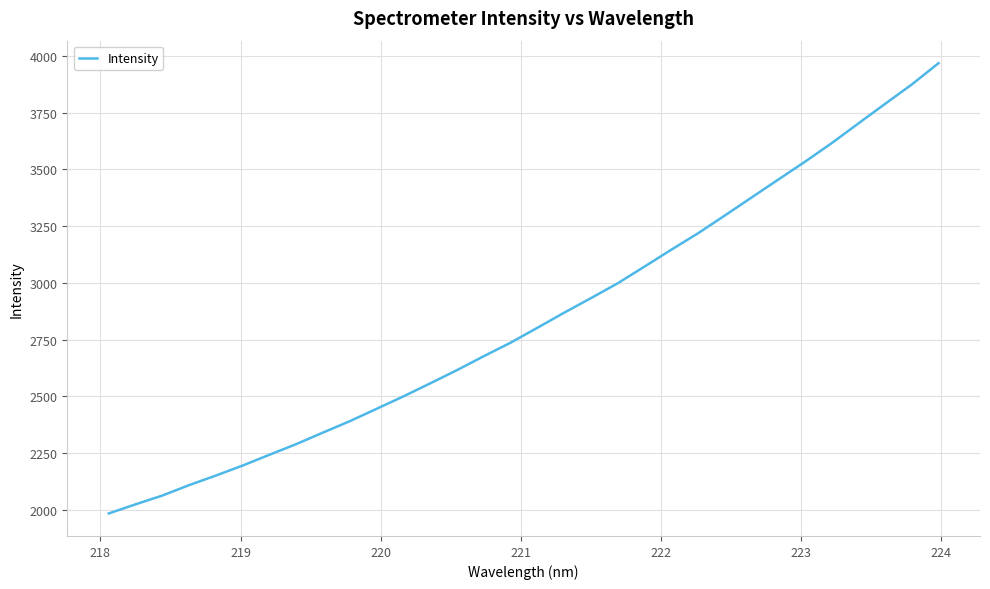

What is the difference between the maximum and minimum values?

1984.6